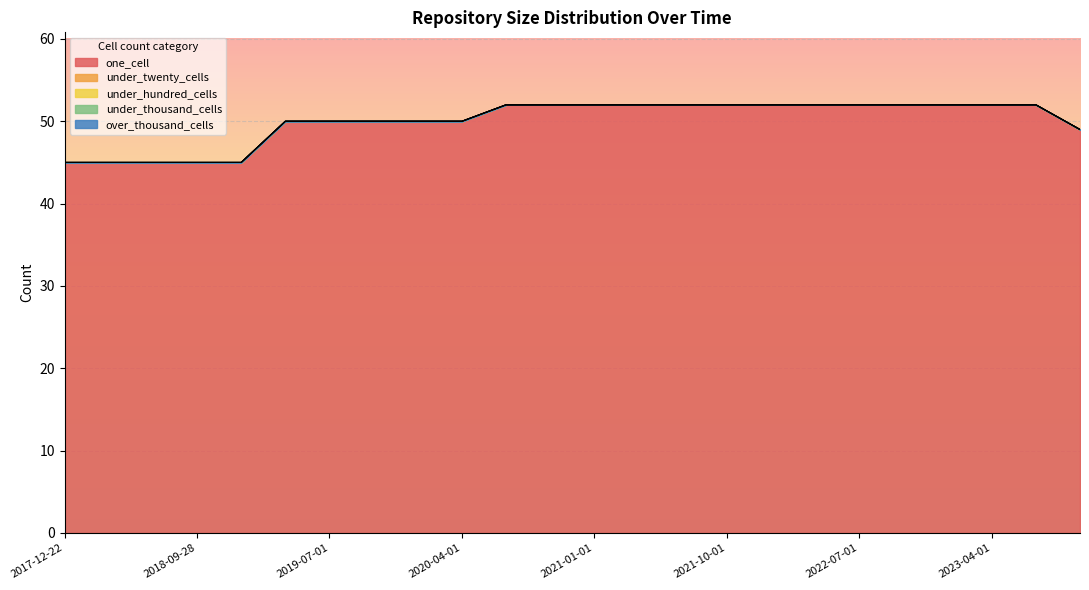

Is it true that one_cell equals 45 at 2019-01-01?

True